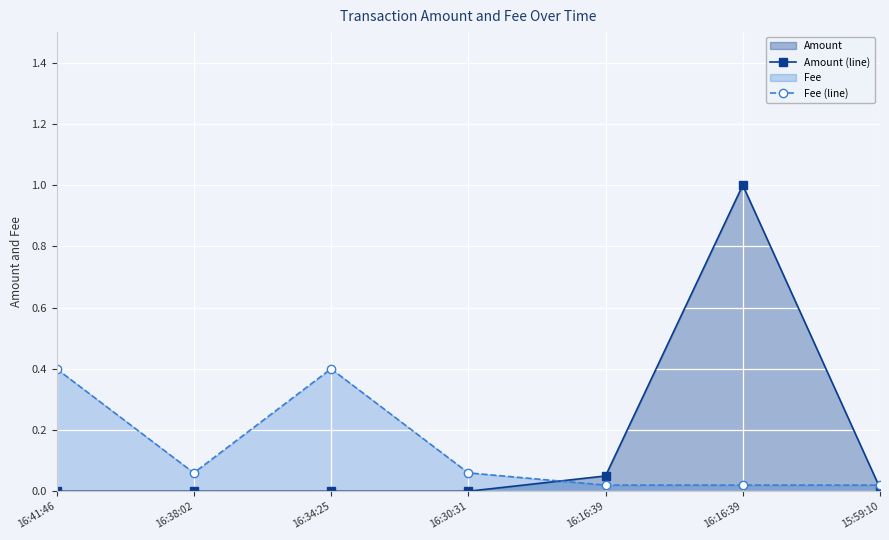

What is the total value across all series at 16:16:39?

0.1